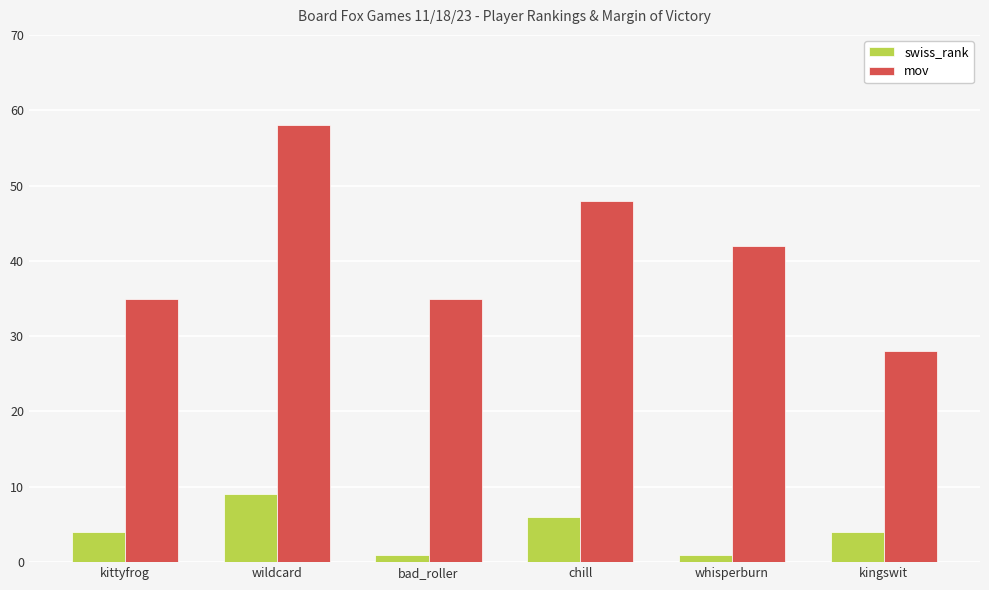

At which label is mov closest to 43?

whisperburn